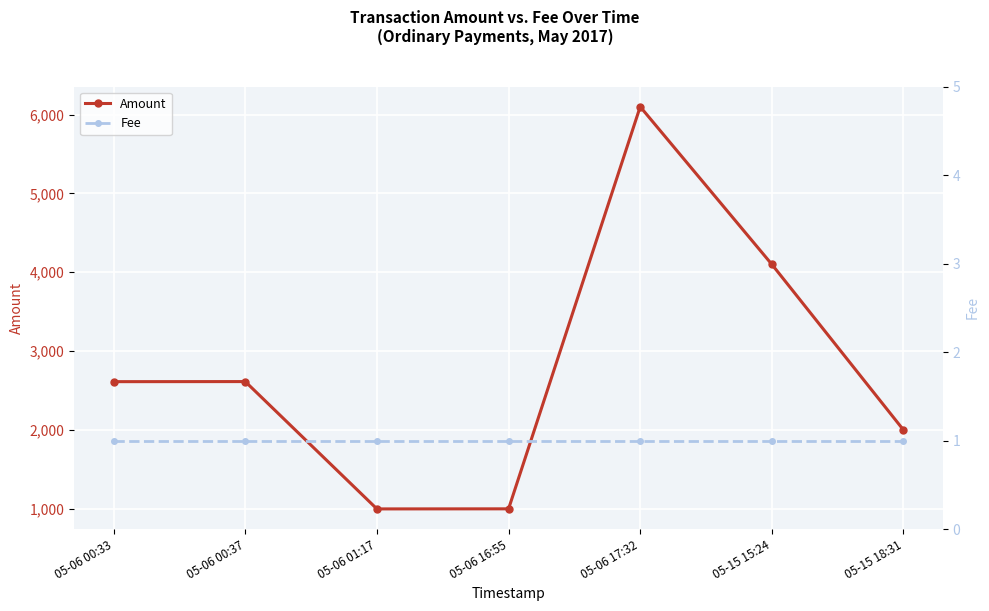

What is the sum of the Fee values at 05-06 17:32 and 05-06 00:37?

2.0